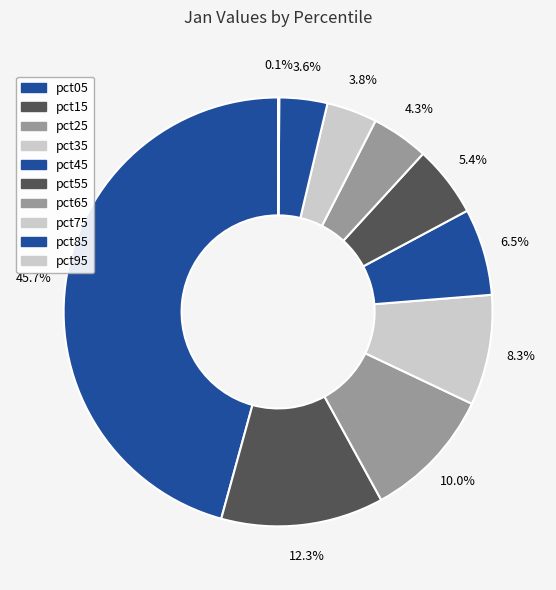

To the nearest percent, what percentage of the pie is pct35?

8%